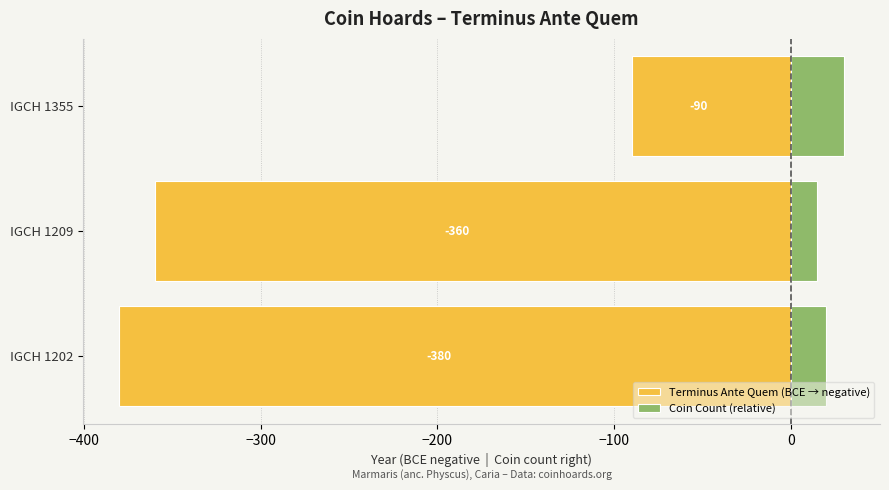

Are the bars horizontal?

Yes